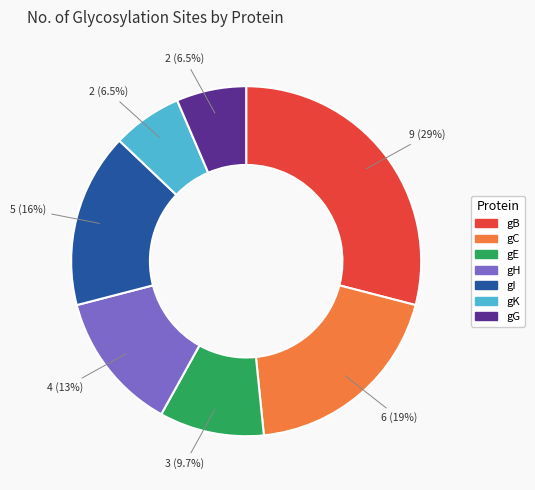

Is there a majority slice in this chart?

No